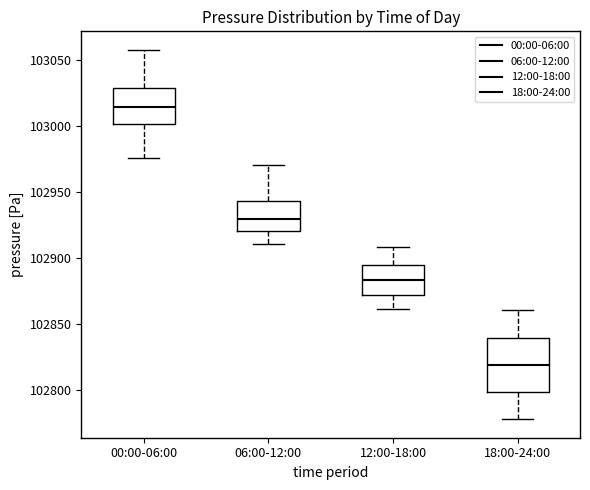

Which box is the tallest, from its lower edge to its upper edge?

18:00-24:00